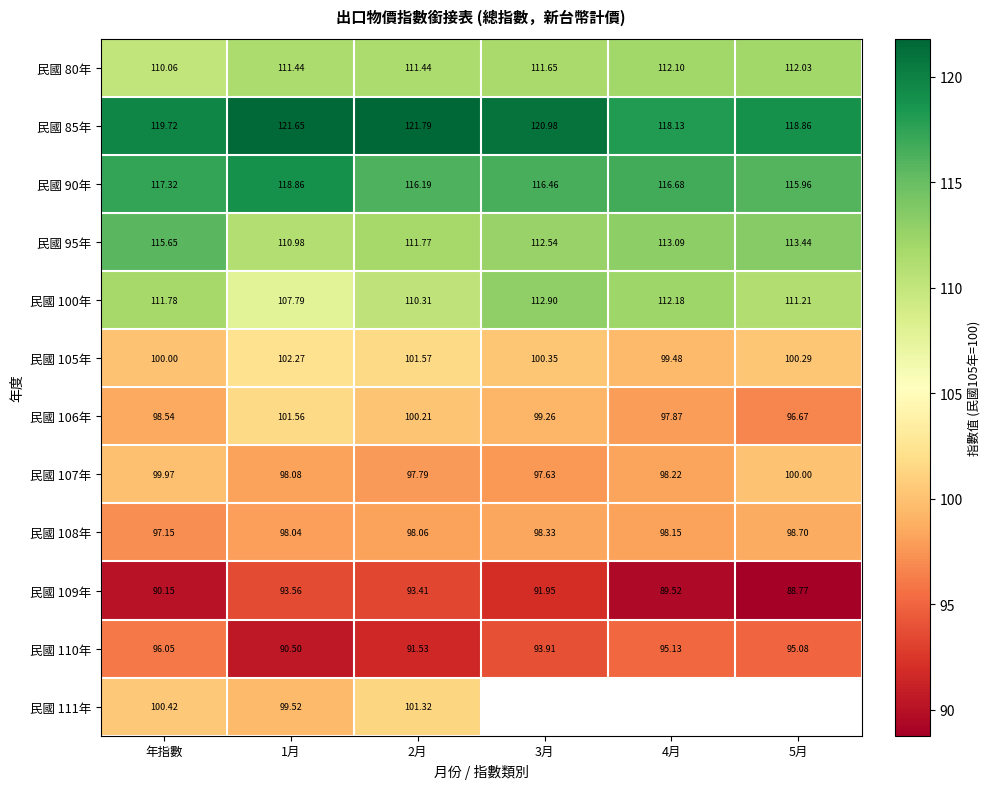

Where is 民國 105年 nearest to the value 100?

年指數